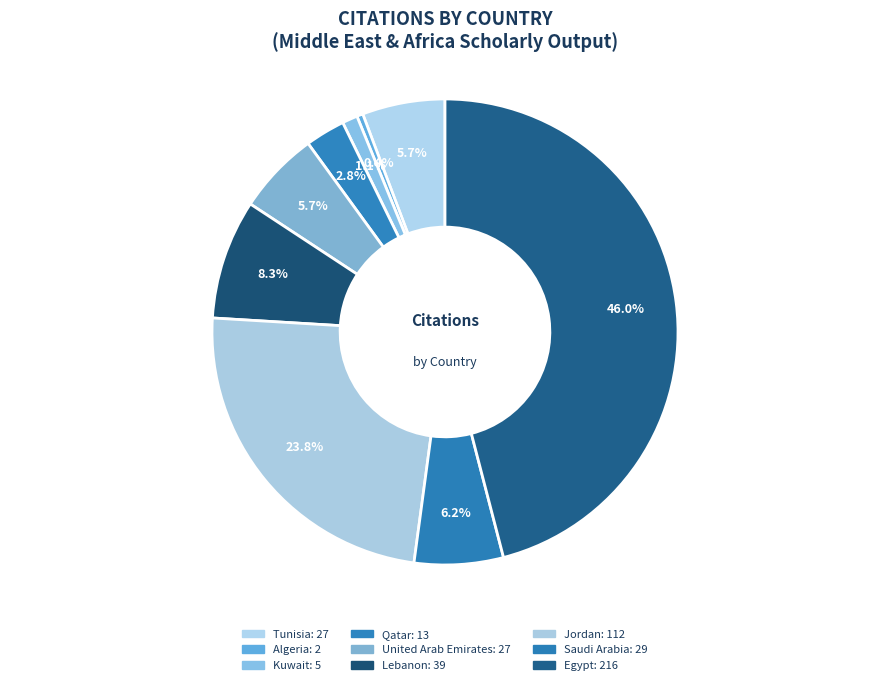

Count the number of slices in the pie.

9